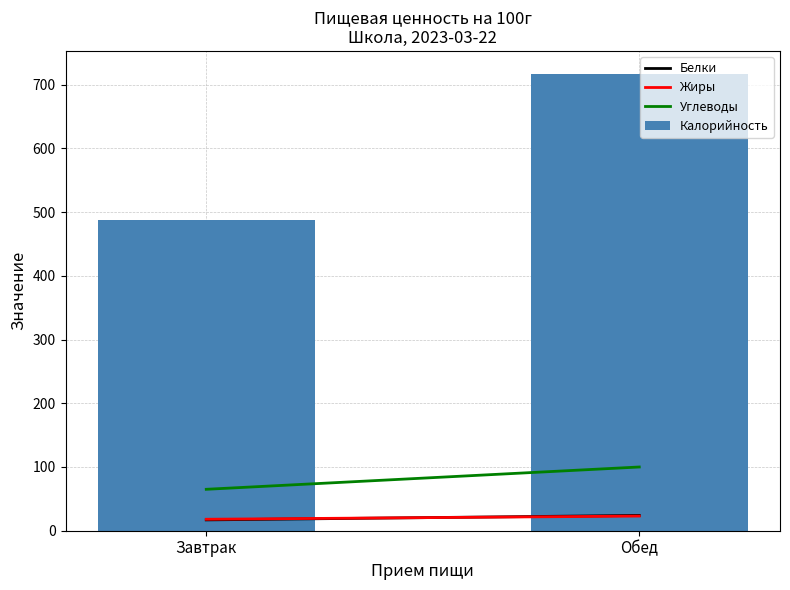

What is the minimum value shown in the chart?

488